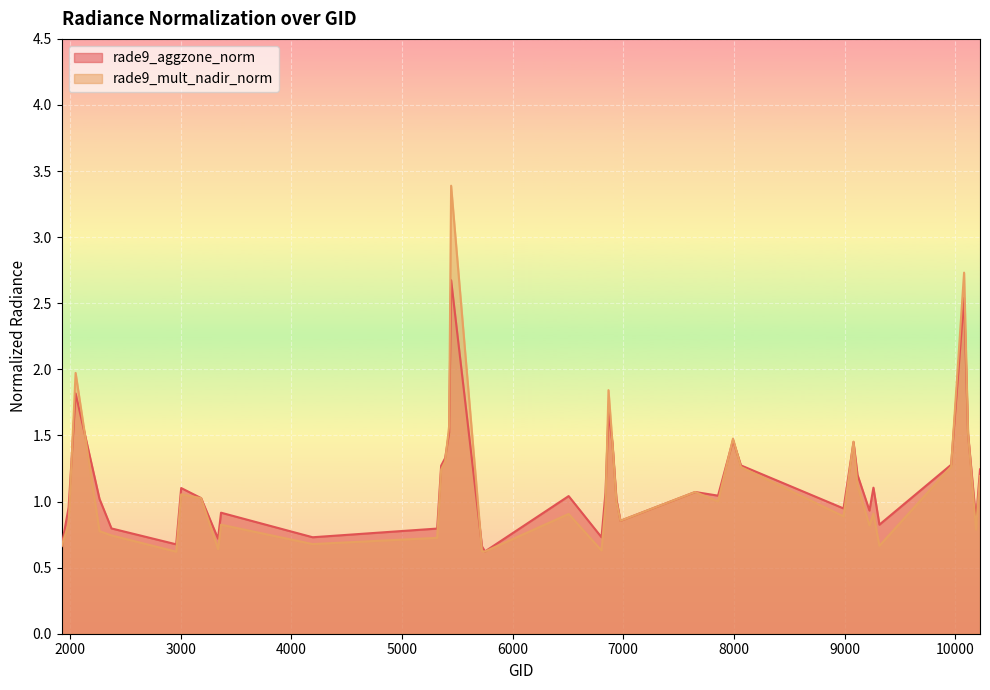

True or false: rade9_mult_nadir_norm has a value of 0.9 at 9260.

True